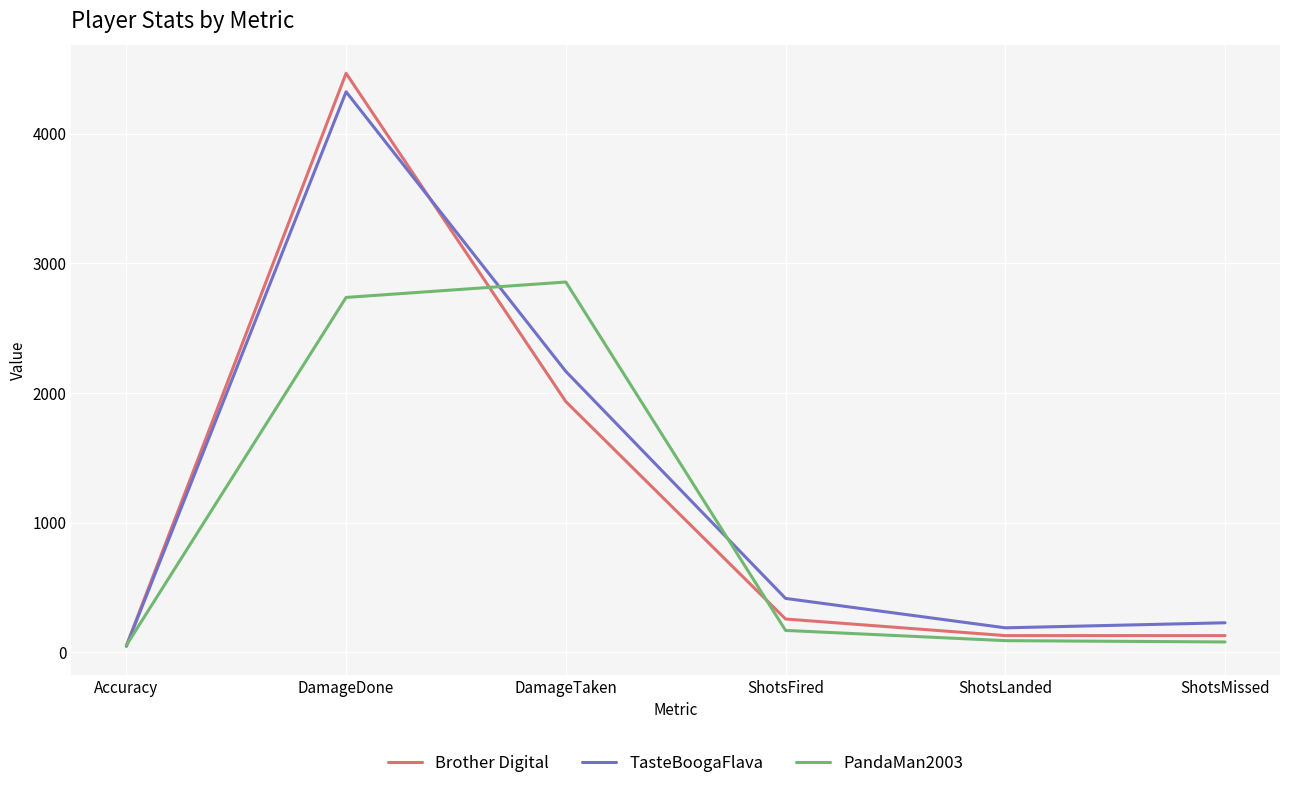

Is the value of Brother Digital at ShotsFired greater than the value of TasteBoogaFlava at Accuracy?

Yes